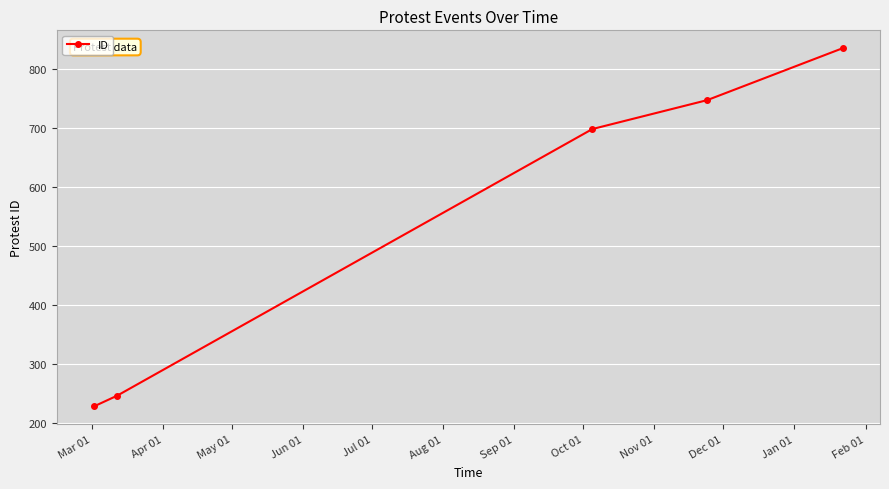

True or false: there are more than 2 points higher than both neighbors.

False